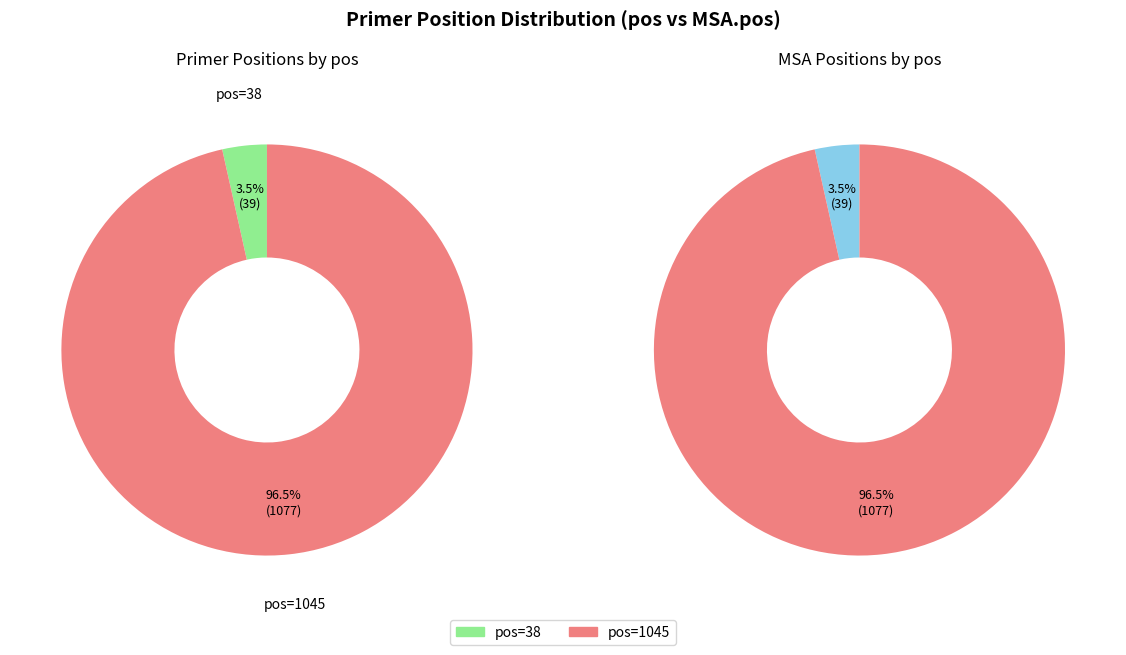

Does any single category account for the majority?

Yes